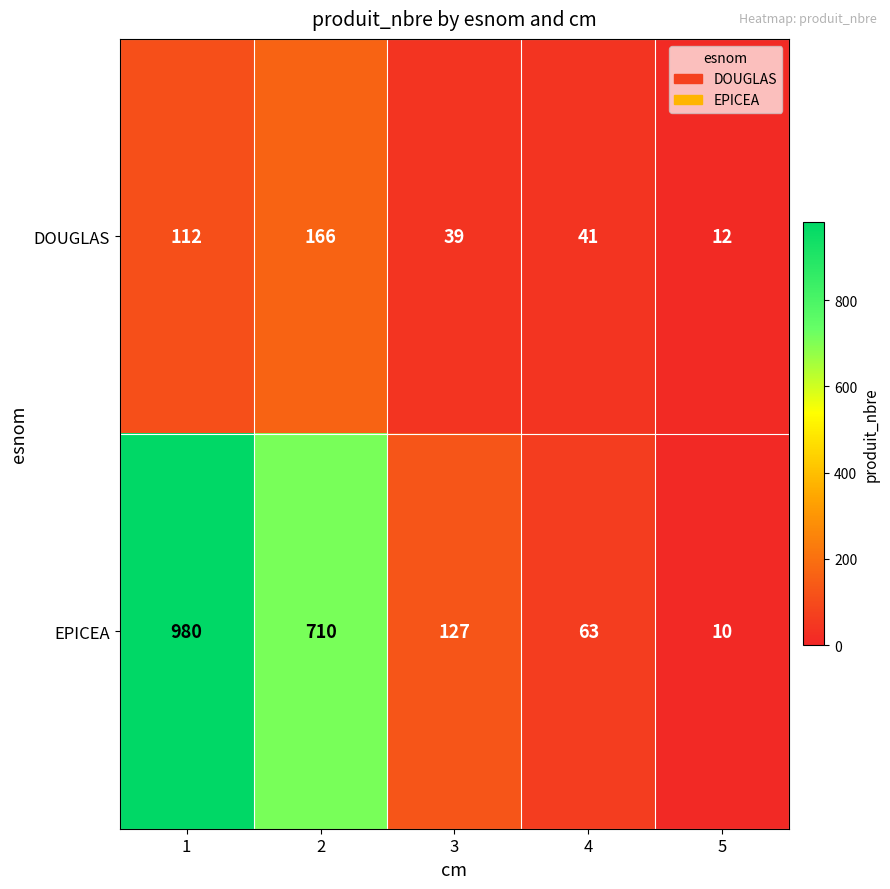

What is the smallest value displayed?

10